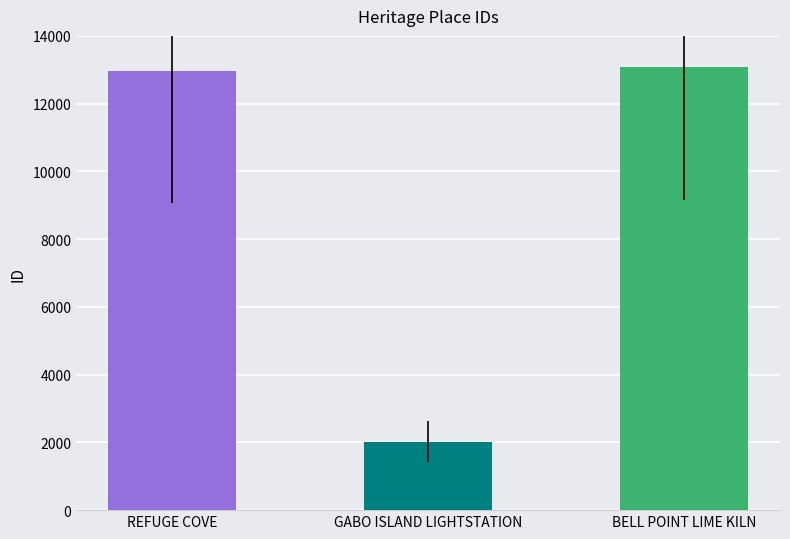

Is it true that the value at BELL POINT LIME KILN is 13072?

True